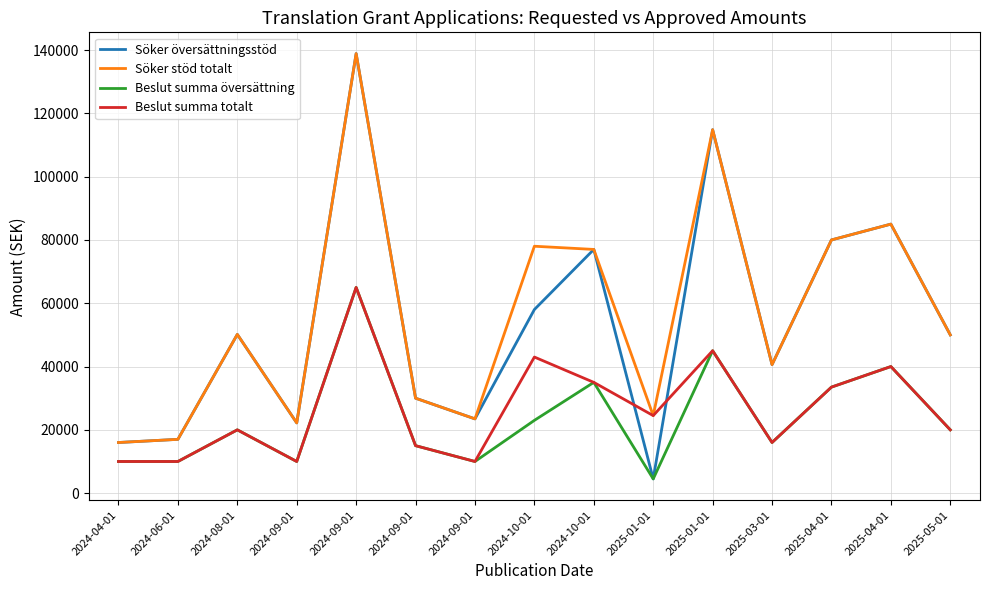

What is the label of the 6th point from the left?

2024-09-01